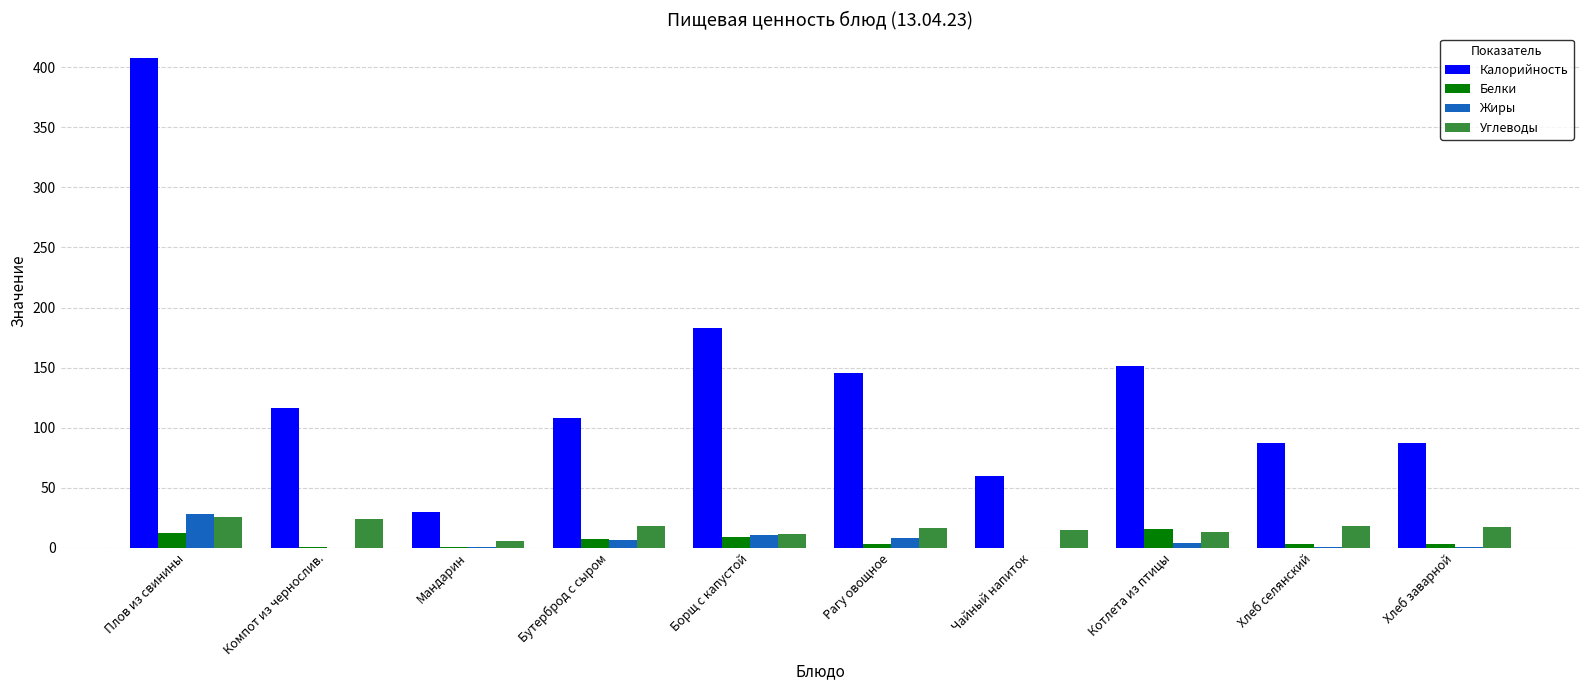

What is the maximum value shown in the chart?

408.0